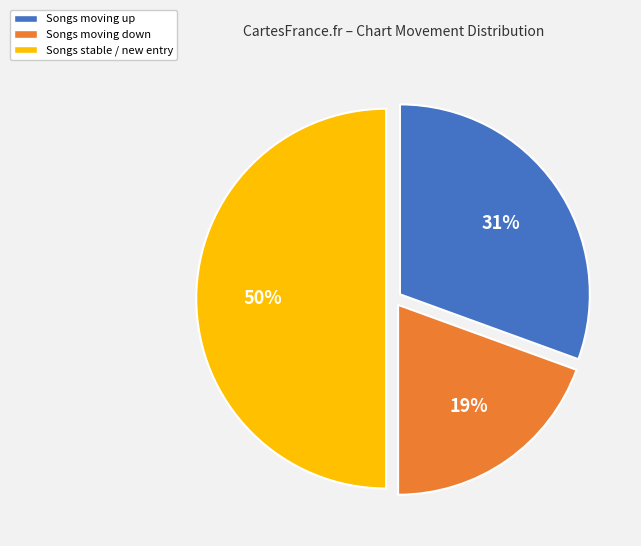

To the nearest percent, what is the difference between the largest and smallest slice percentages?

31%